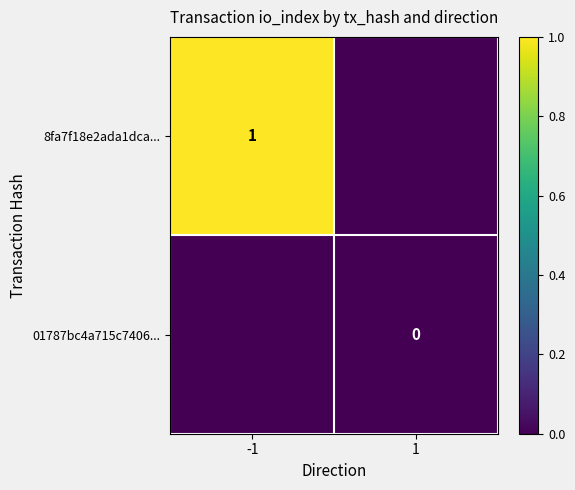

At which category is the sum across all series the highest?

-1